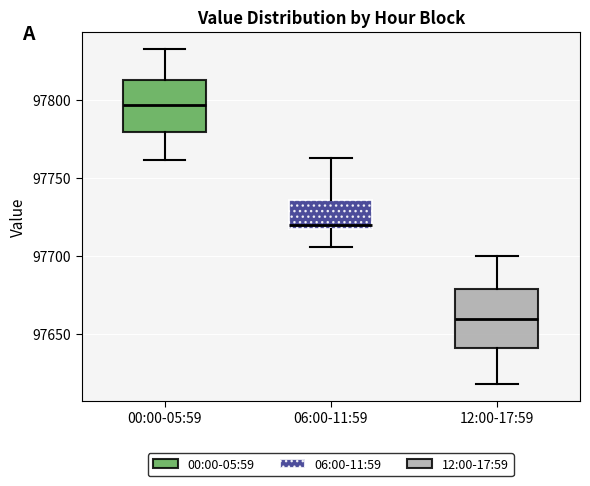

Reading left to right, read every box against the y-axis: the position of its median line, the range the box covers, and the ends of its whiskers. The values are not printed on the chart, so give them approximately, as read against the axis.

00:00-05:59: median 97795, box 97780 to 97815, whiskers 97760 to 97835
06:00-11:59: median 97720 (just above the box's lower edge), box 97720 to 97735, whiskers 97705 to 97765
12:00-17:59: median 97660, box 97640 to 97680, whiskers 97620 to 97700